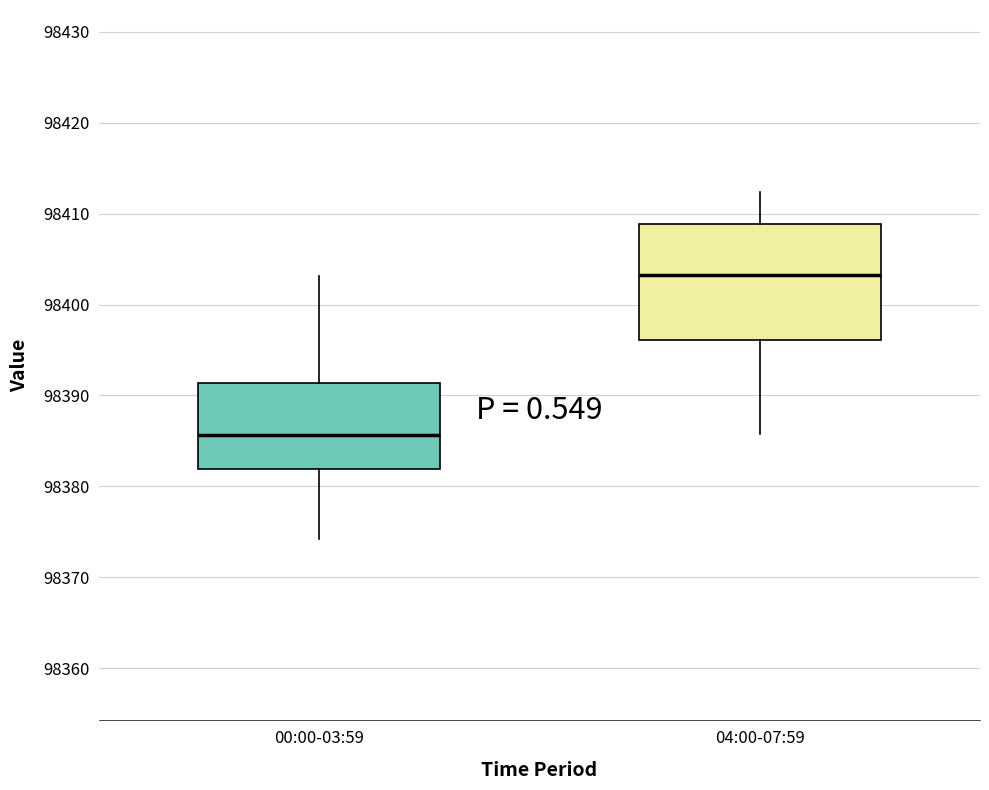

Reading left to right, transcribe this box plot: for each box, give where its median line is, the range the box spans, and where its two whiskers end, as read against the y-axis. The values are not printed on the chart, so give them approximately, as read against the axis.

00:00-03:59: median 98386, box 98382 to 98391, whiskers 98374 to 98403
04:00-07:59: median 98403, box 98396 to 98409, whiskers 98386 to 98412